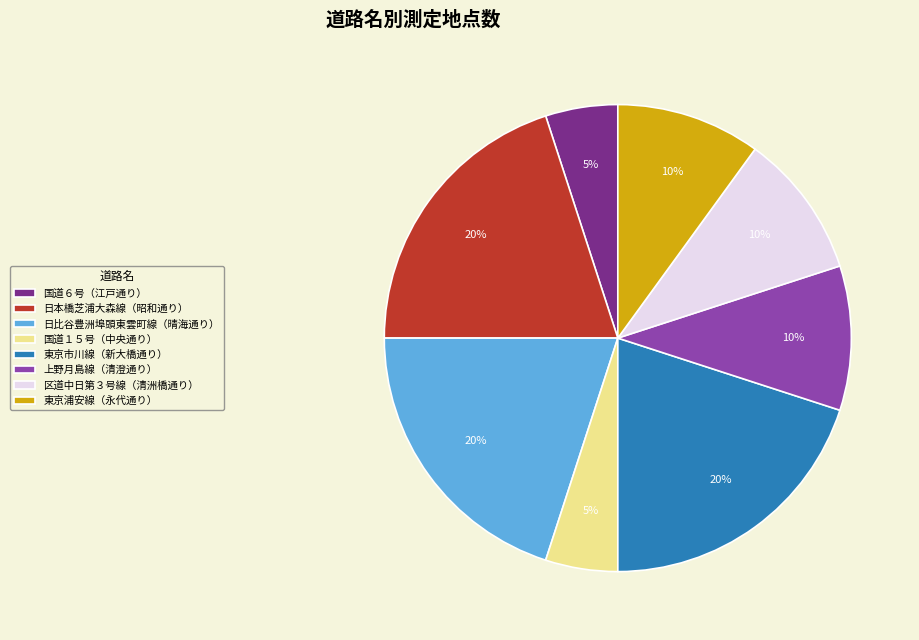

To the nearest percent, what percentage of the pie is 国道１５号（中央通り）?

5%